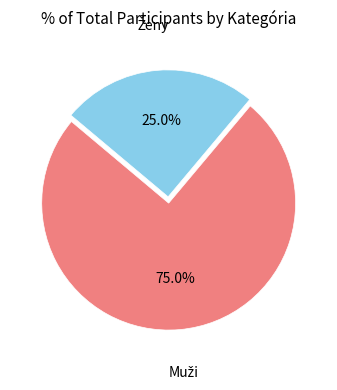

Does any single category account for the majority?

Yes